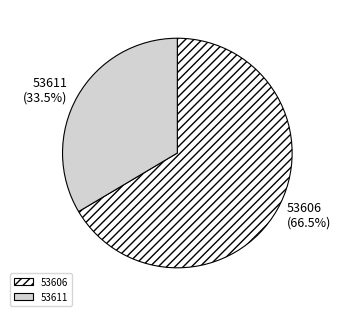

How many slices are in this pie chart?

2